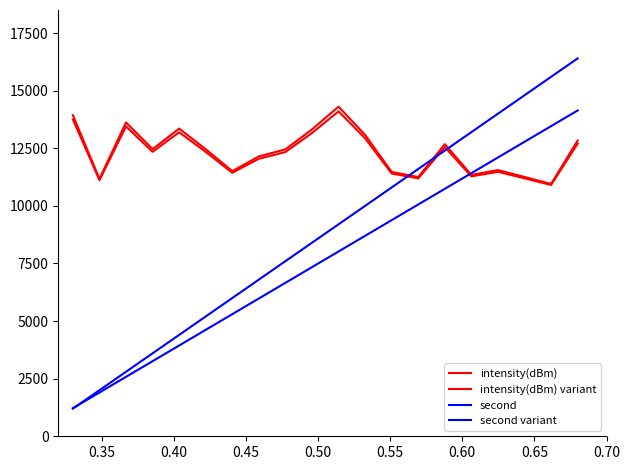

List the series in order of their peak value, highest first.

second, intensity(dBm) variant, second variant, intensity(dBm)